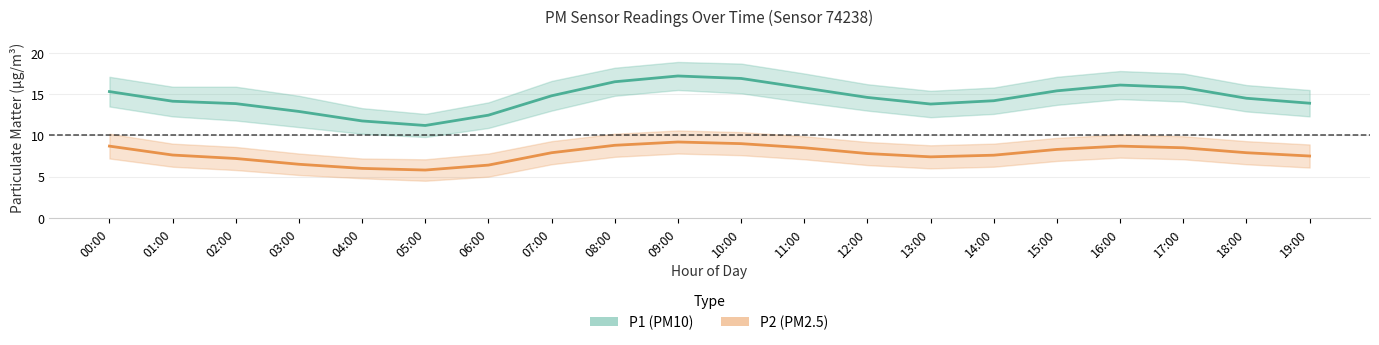

Reading left to right, extract all data points from this chart.

P1 (PM10): 15.3	14.1	13.8	12.9	11.8	11.2	12.4	14.8	16.5	17.2	16.9	15.8	14.6	13.8	14.2	15.4	16.1	15.8	14.5	13.9
P2 (PM2.5): 8.7	7.6	7.2	6.5	6.0	5.8	6.4	7.9	8.8	9.2	9.0	8.5	7.8	7.4	7.6	8.3	8.7	8.5	7.9	7.5